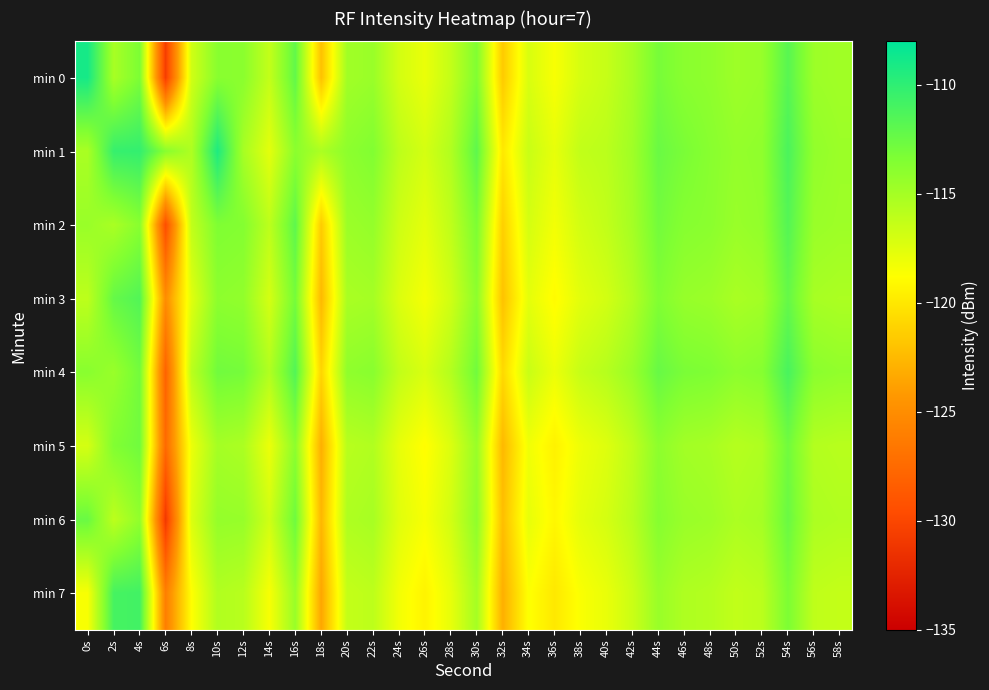

What is the minimum value shown in the chart?

-131.0